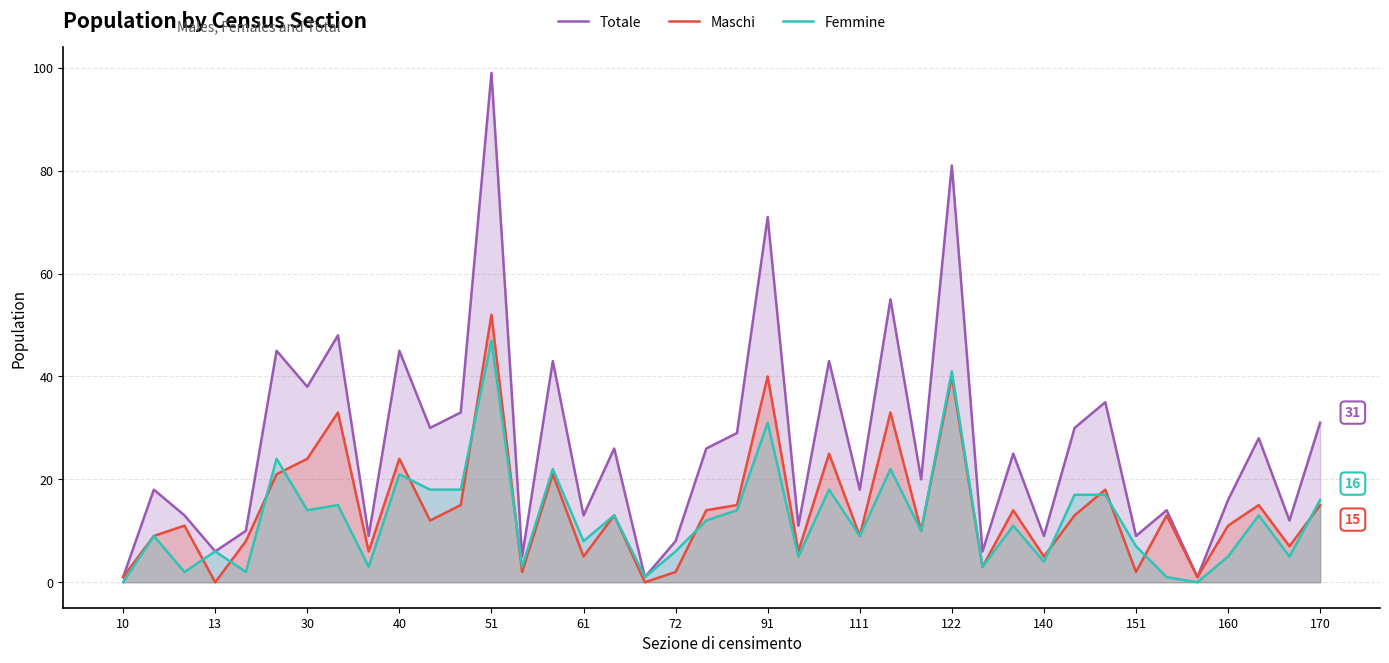

How many interior local valleys does the Maschi series have?

14